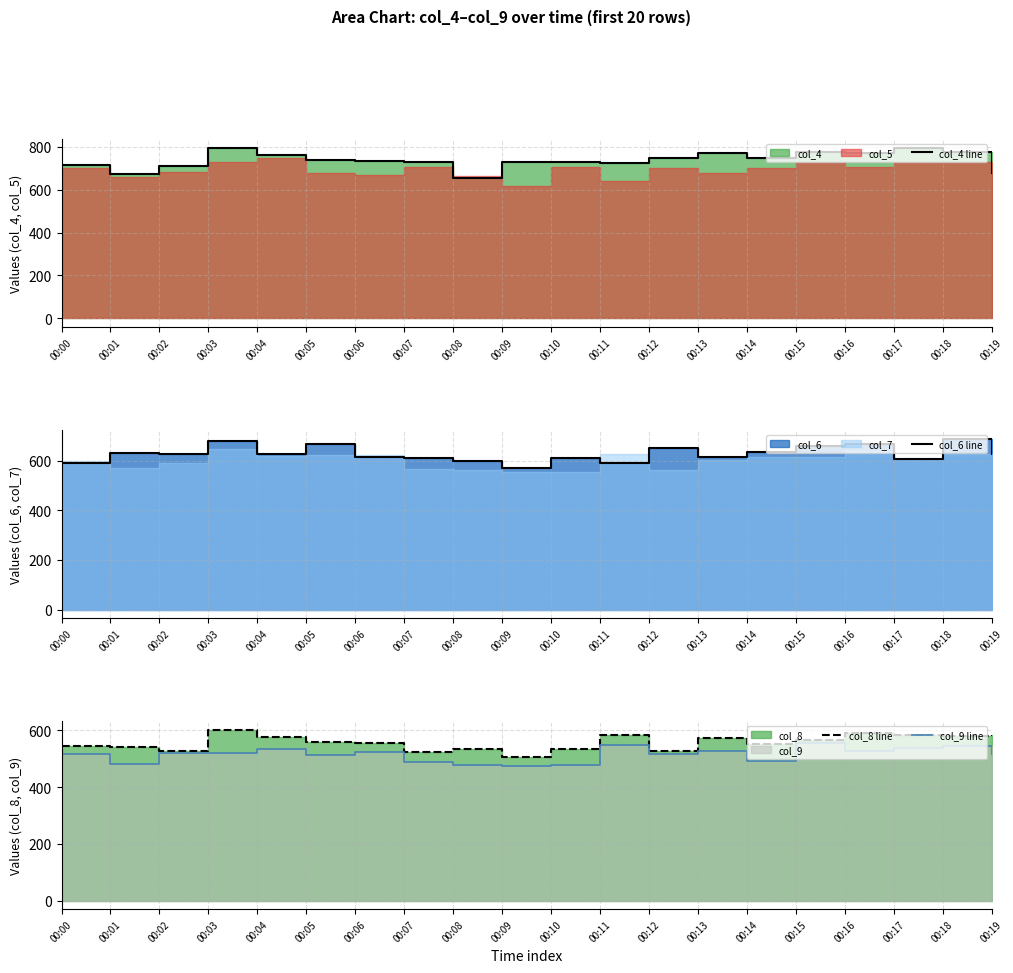

True or false: col_9 line has a value of 299 at 00:06.

False